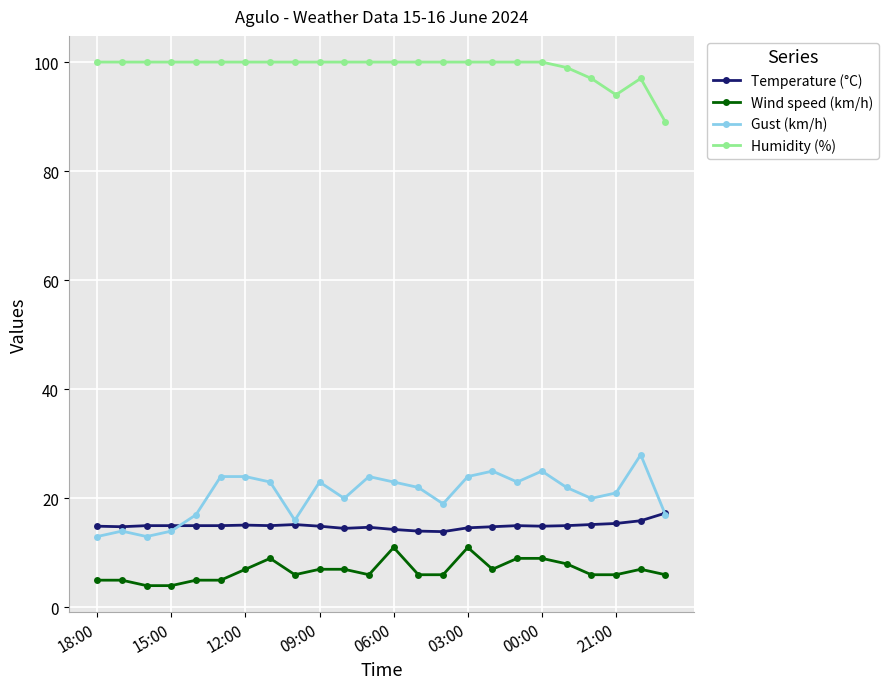

True or false: Wind speed (km/h) and Temperature (°C) cross at least once.

False